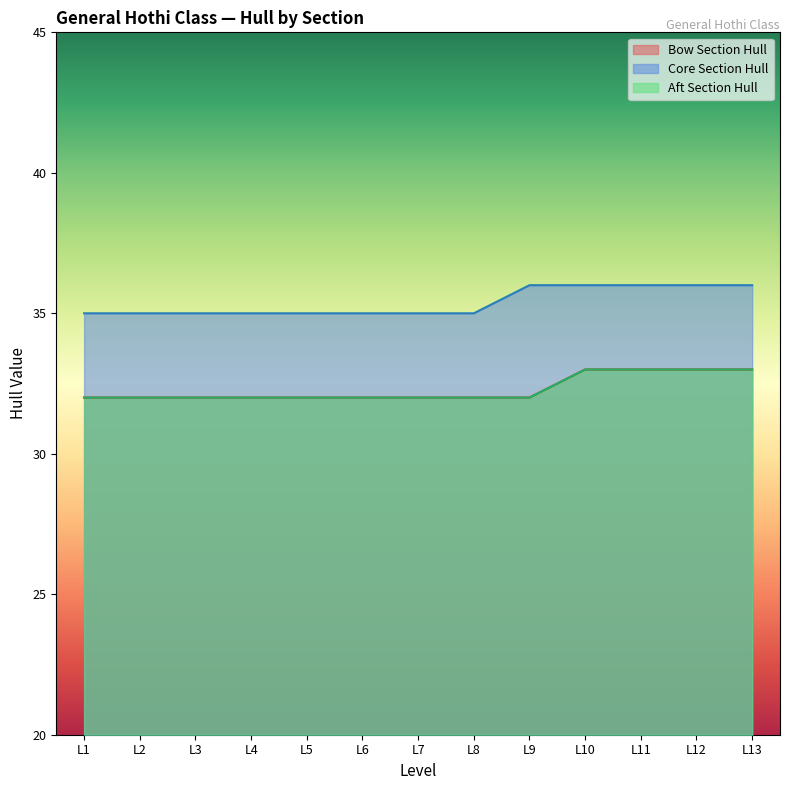

Which series has the widest spread of values?

Bow Section Hull